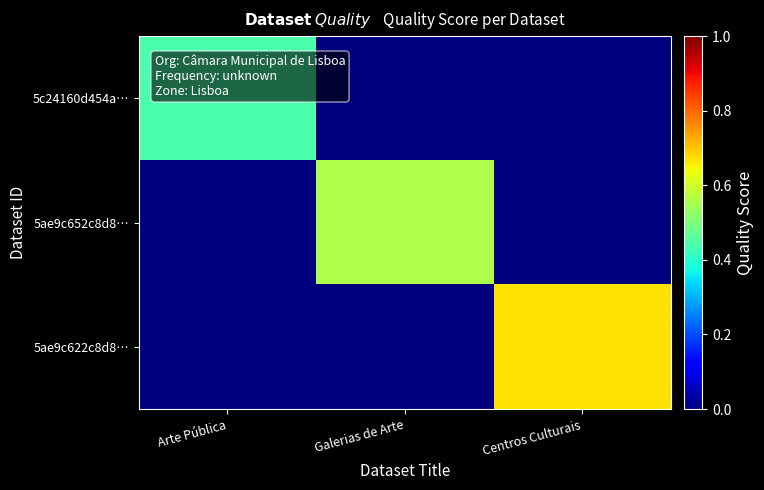

How many distinct data groups are displayed?

3